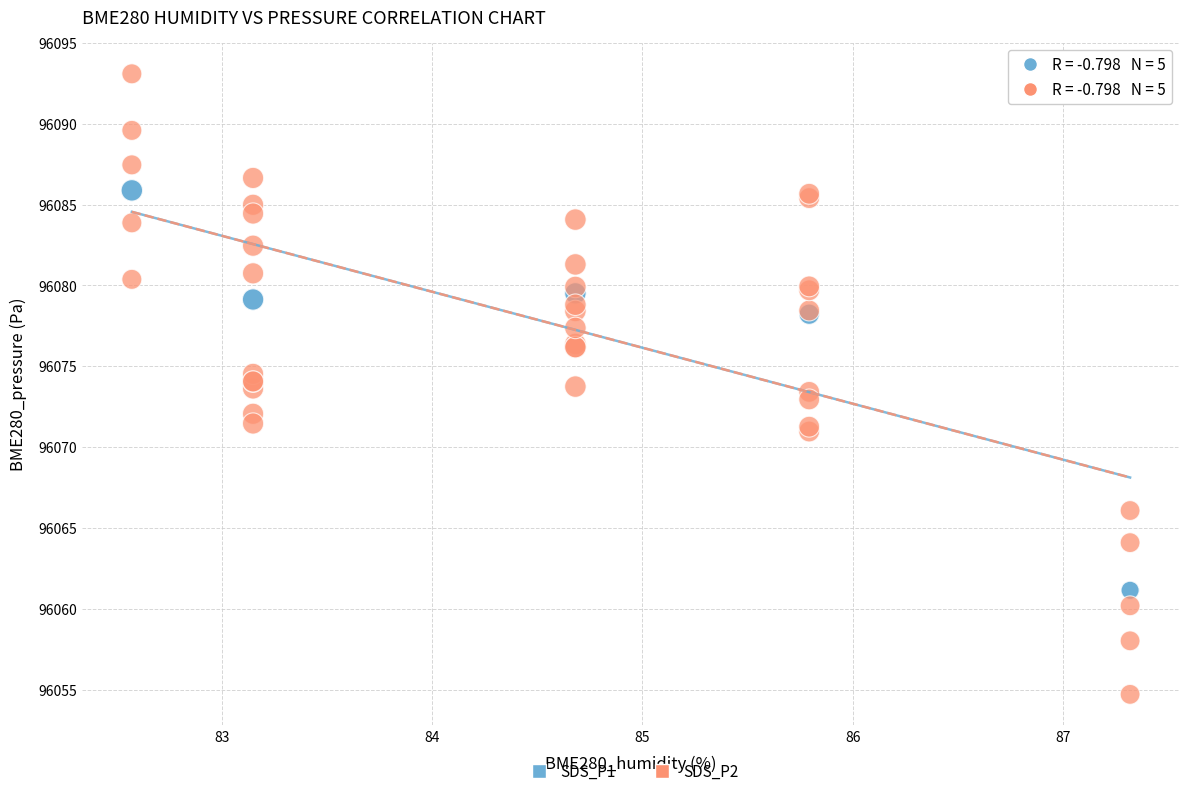

Which series contains the highest Y value?

SDS_P2